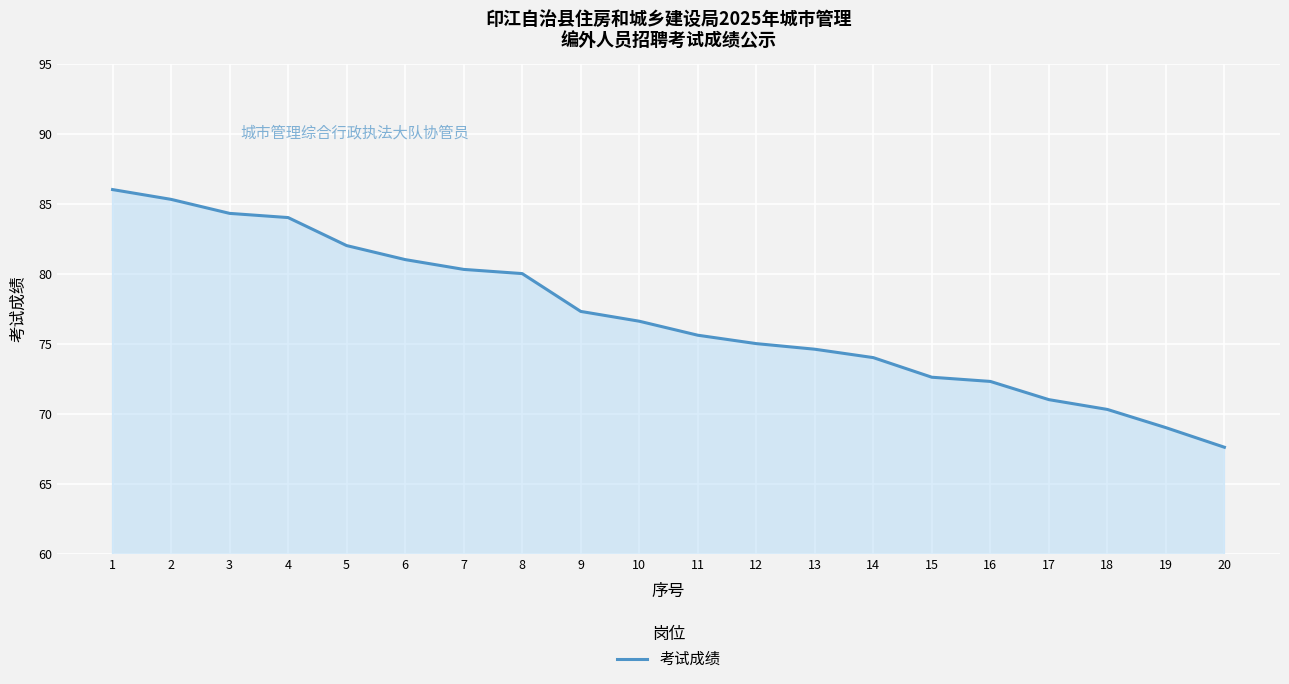

Does the chart display data point markers on the line(s)?

No